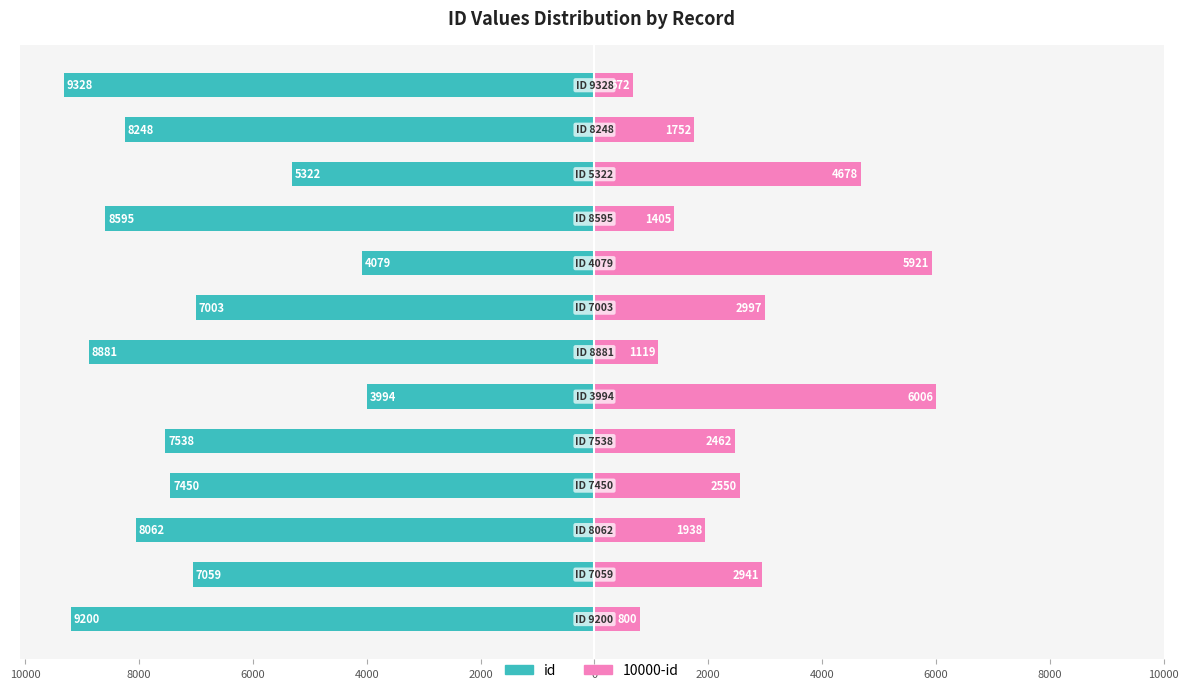

What is the approximate value of 10000-id (right) at 2000, to the nearest 50?

1100